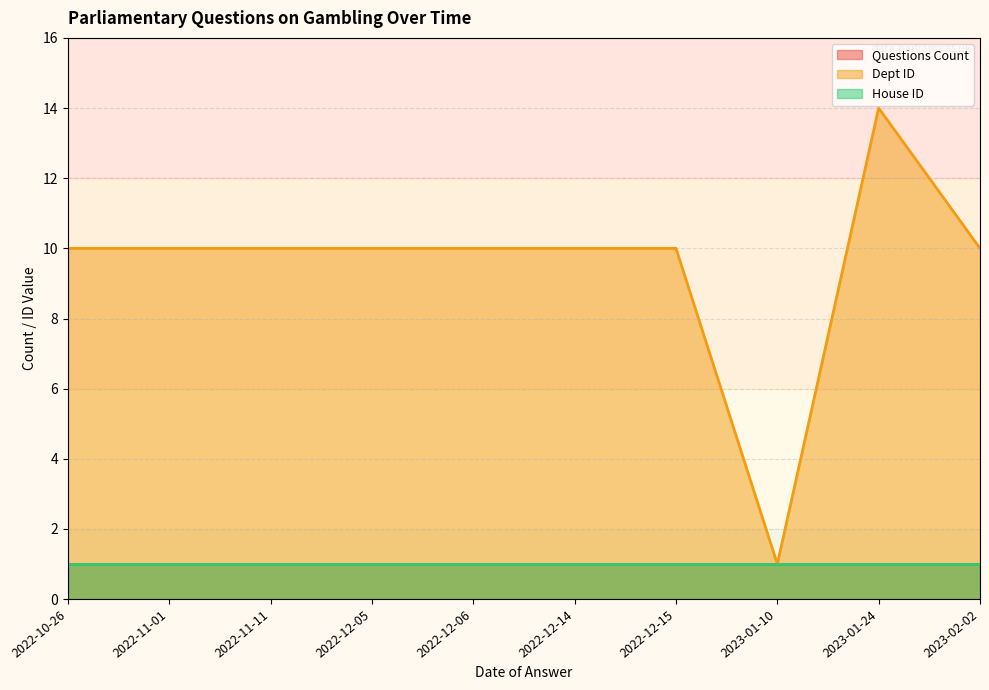

True or false: House ID and Questions Count cross at least once.

False